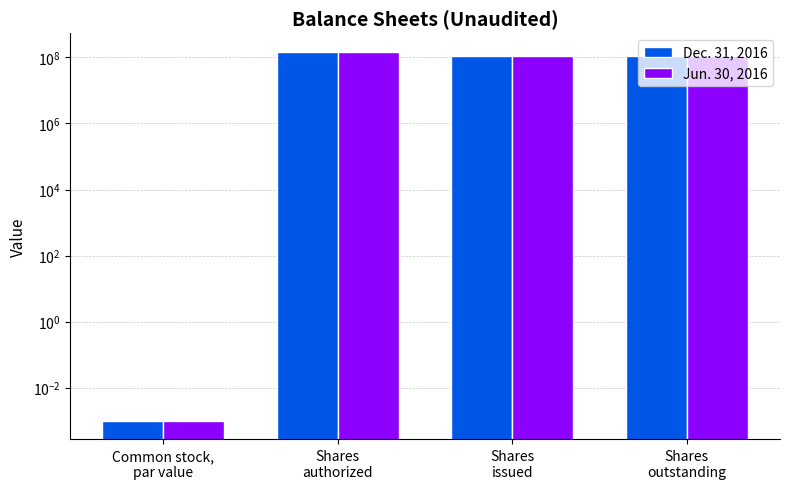

Is it true that Jun. 30, 2016 equals 112750000.0 at Shares
outstanding?

True